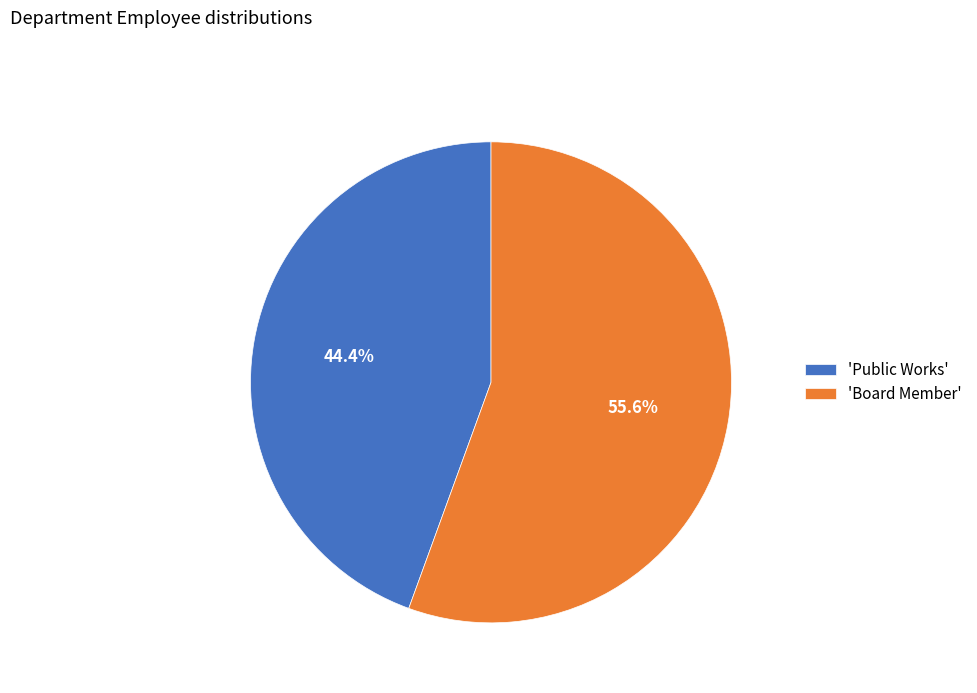

How many segments does this pie chart have?

2